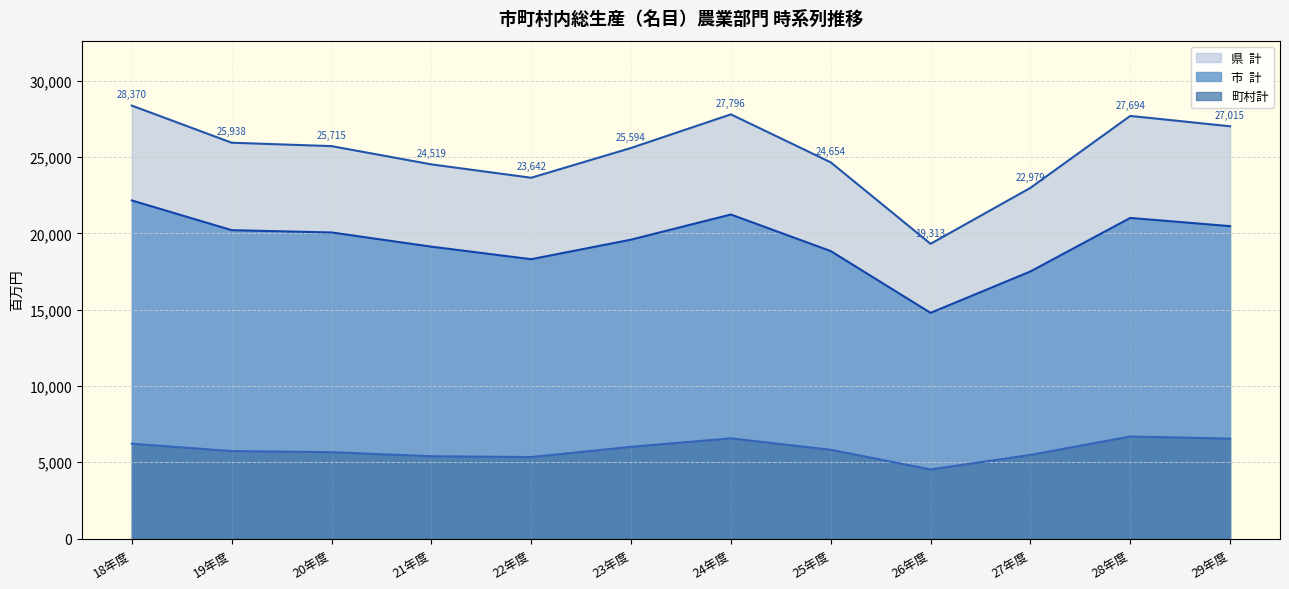

Which has a higher value, 22年度 or 26年度?

22年度